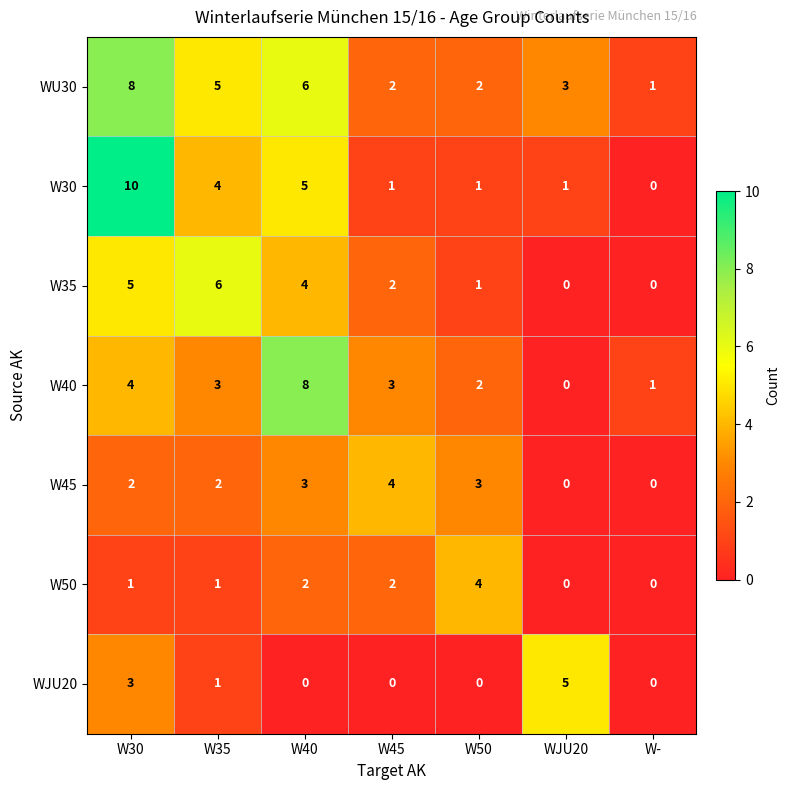

Which series has the largest range (max minus min)?

W30